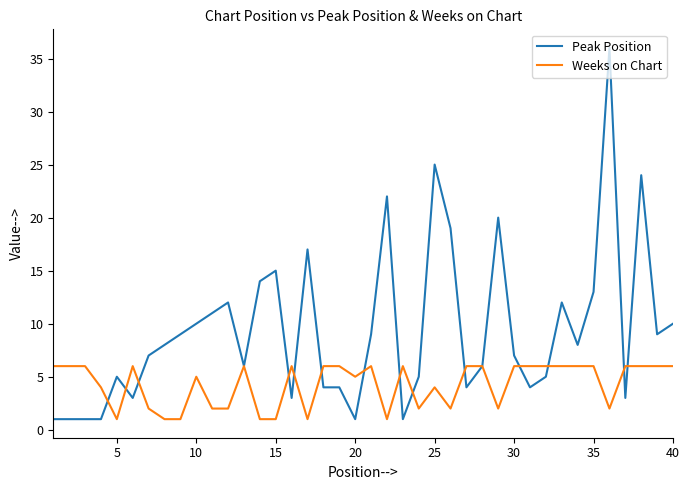

Which series has the widest spread of values?

Peak Position